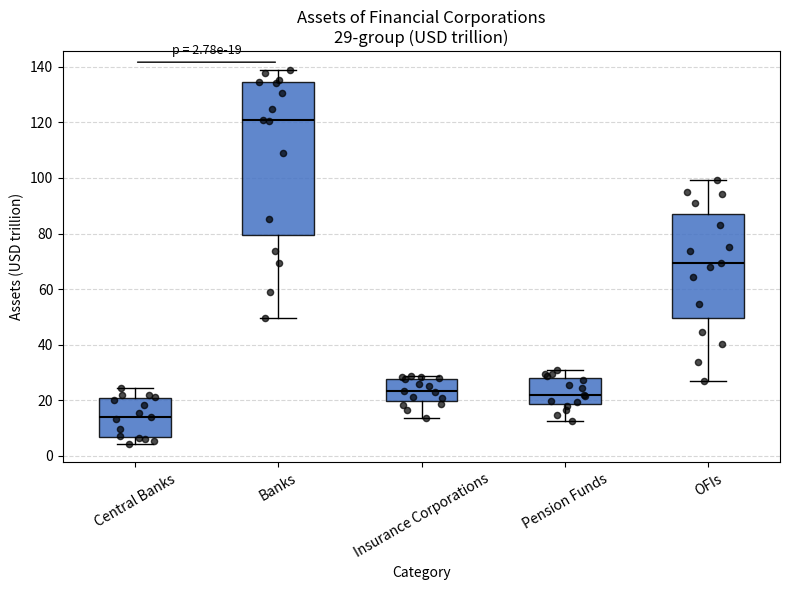

Comparing the boxes themselves (not the whiskers), which one is the tallest?

Banks